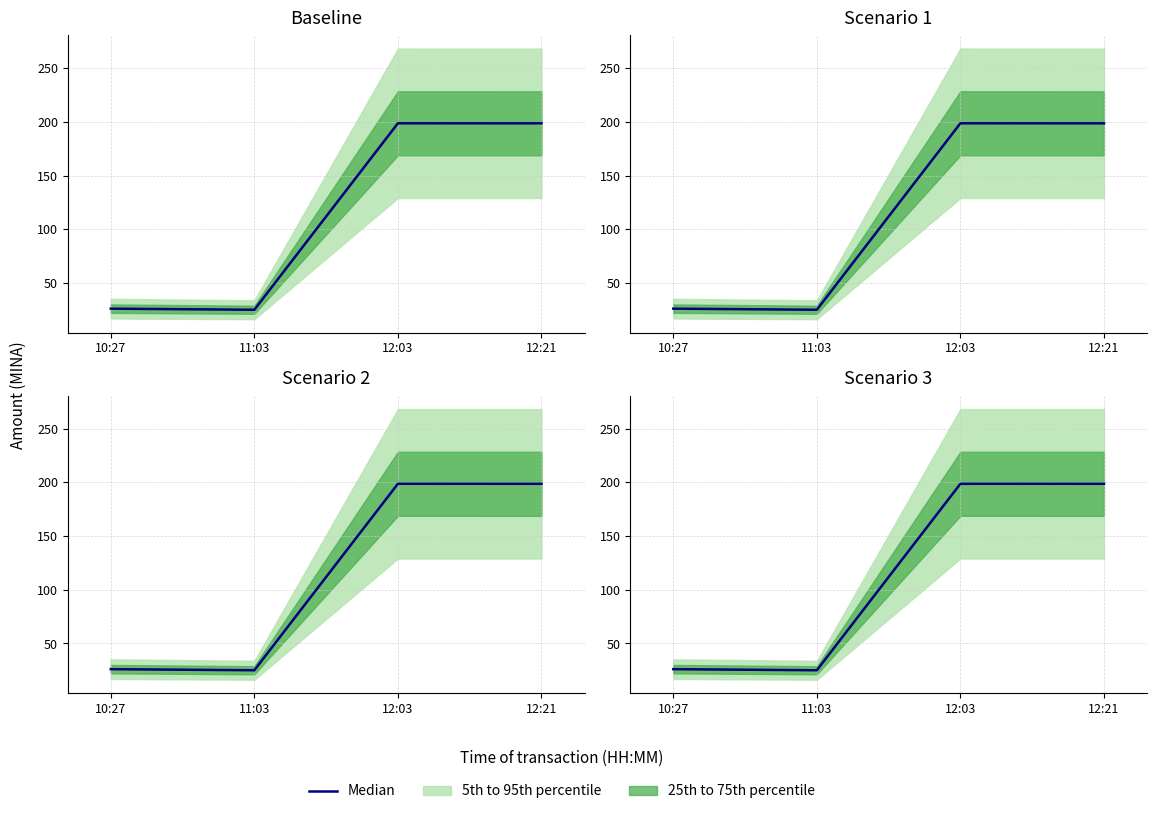

What is the change in value from 10:27 to 11:03?

-1.0